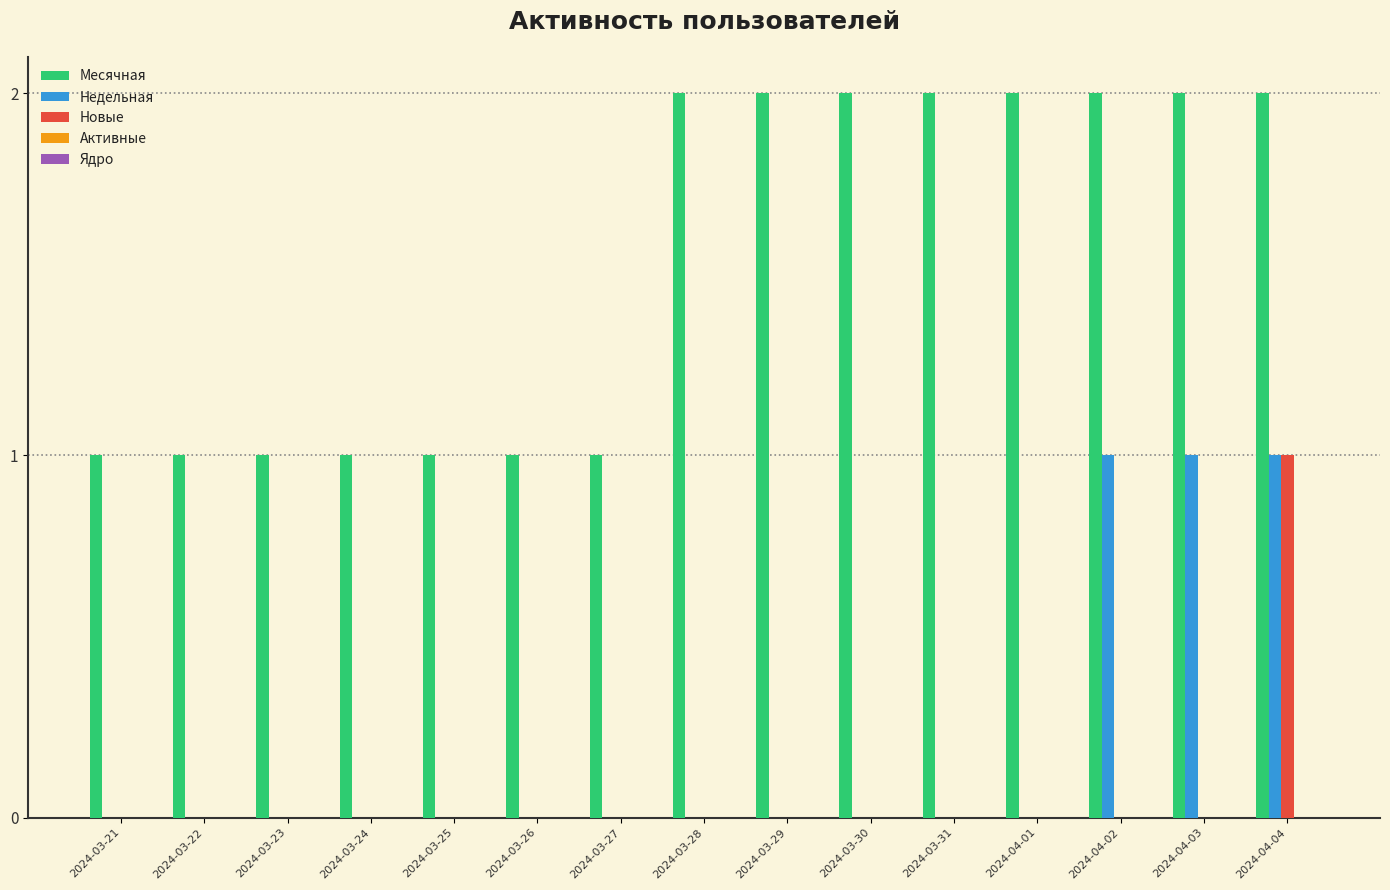

Which series has the largest total across all categories?

Месячная